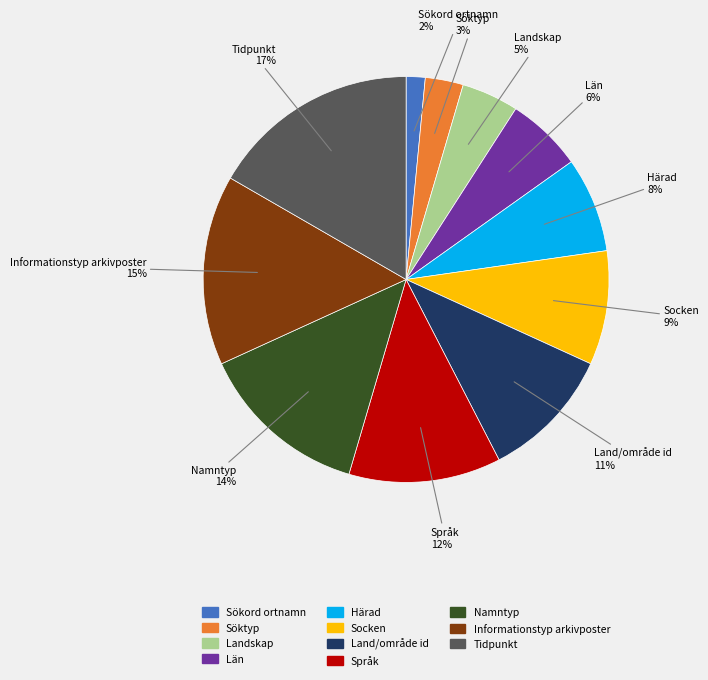

What is the ratio of the value at Informationstyp arkivposter to the value at Land/område id?

1.4